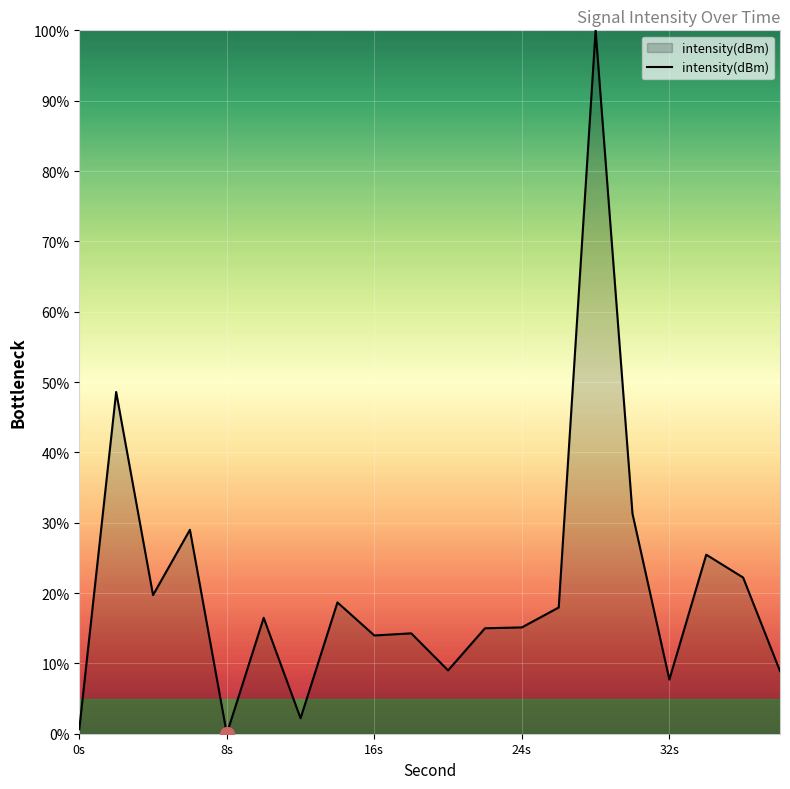

What is the difference between the maximum and minimum values?

100.0